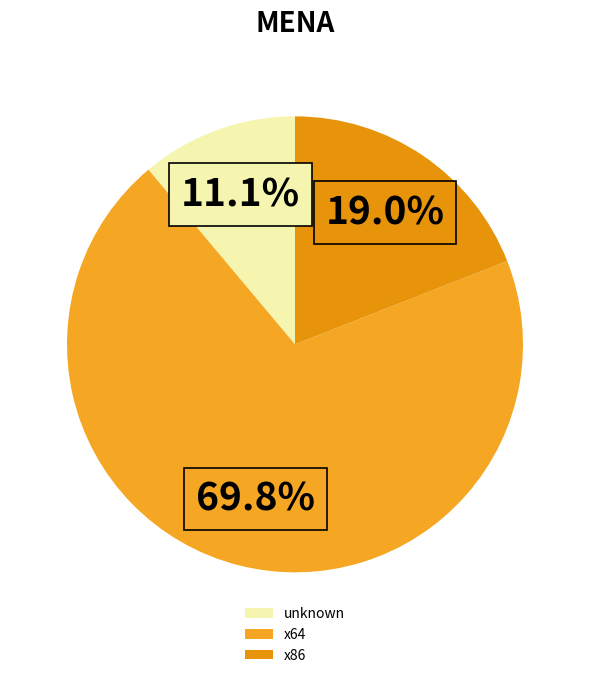

How many segments does this pie chart have?

3